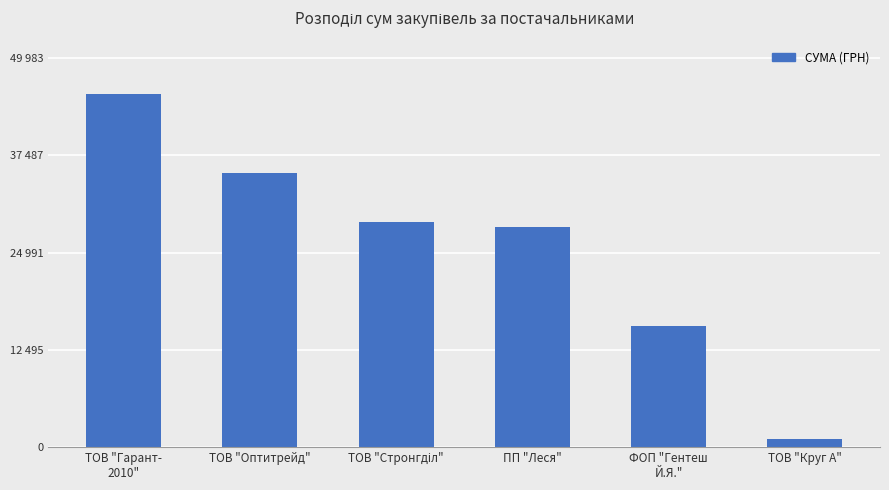

Reading left to right, transcribe all the data shown in this chart.

45439.8	35164.5	28897.0	28279.3	15584.0	1016.2